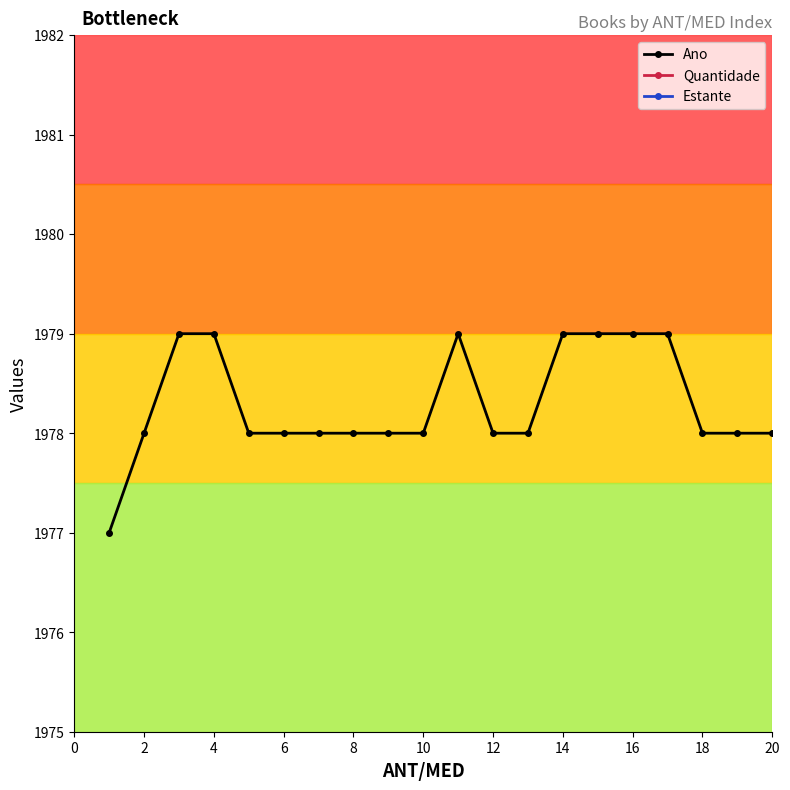

What is the average value of the Ano series?

1978